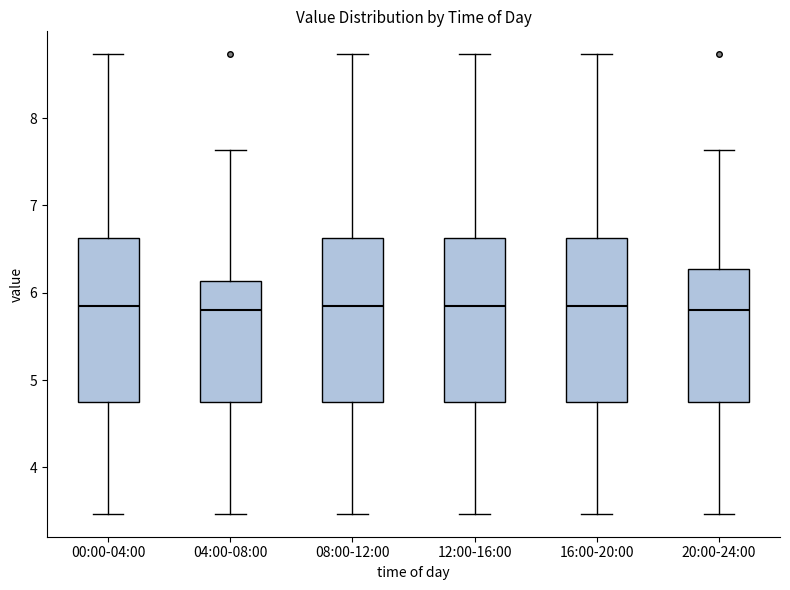

Reading left to right, read every box against the y-axis: the position of its median line, the range the box covers, and the ends of its whiskers. The values are not printed on the chart, so give them approximately, as read against the axis.

00:00-04:00: median 5.9, box 4.8 to 6.6, whiskers 3.5 to 8.7
04:00-08:00: median 5.8, box 4.8 to 6.1, whiskers 3.5 to 7.6
08:00-12:00: median 5.9, box 4.8 to 6.6, whiskers 3.5 to 8.7
12:00-16:00: median 5.9, box 4.8 to 6.6, whiskers 3.5 to 8.7
16:00-20:00: median 5.9, box 4.8 to 6.6, whiskers 3.5 to 8.7
20:00-24:00: median 5.8, box 4.8 to 6.3, whiskers 3.5 to 7.6